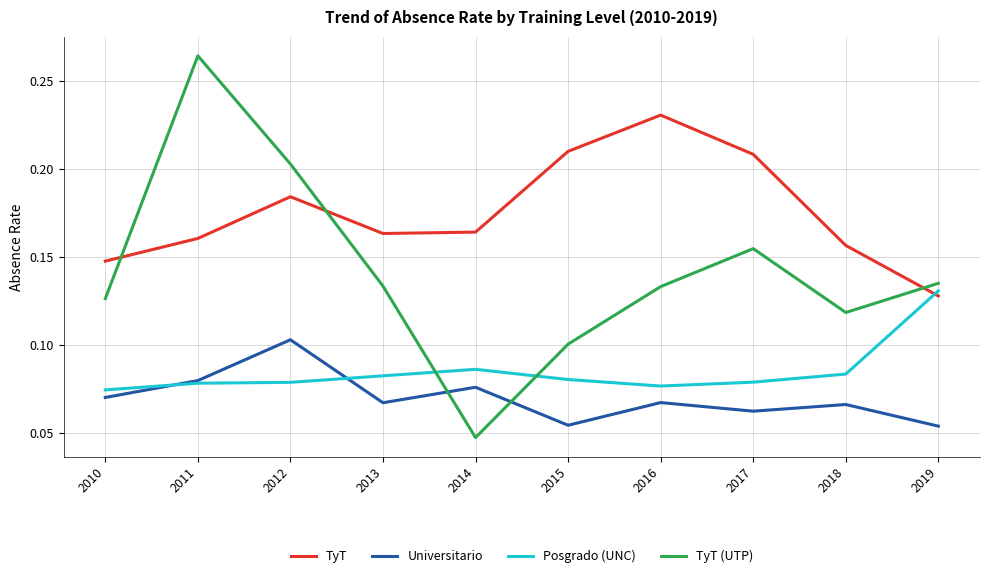

In Universitario, how many points are lower than both neighbors (excluding endpoints)?

3